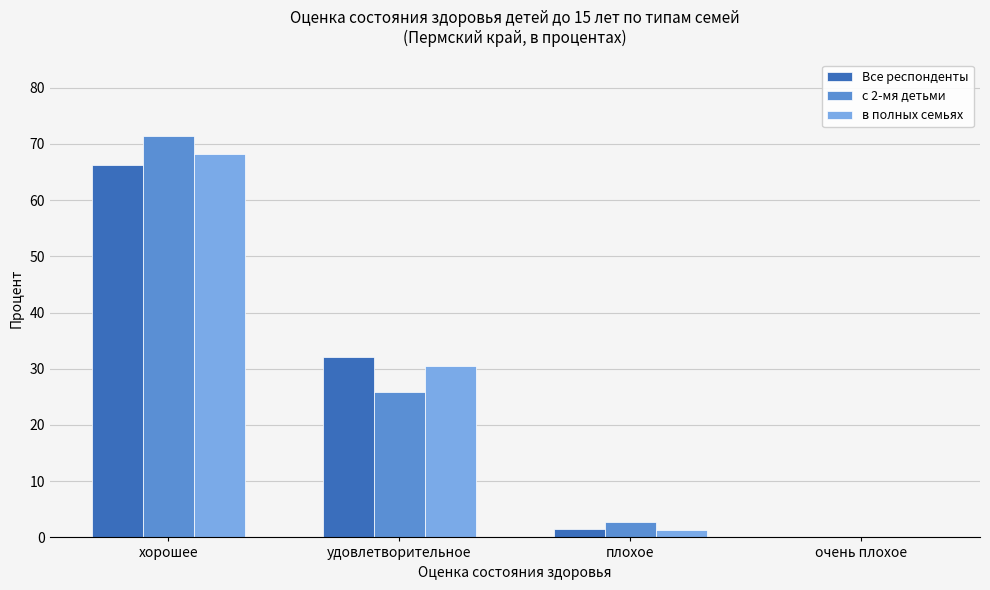

What is the maximum value for Все респонденты?

66.3